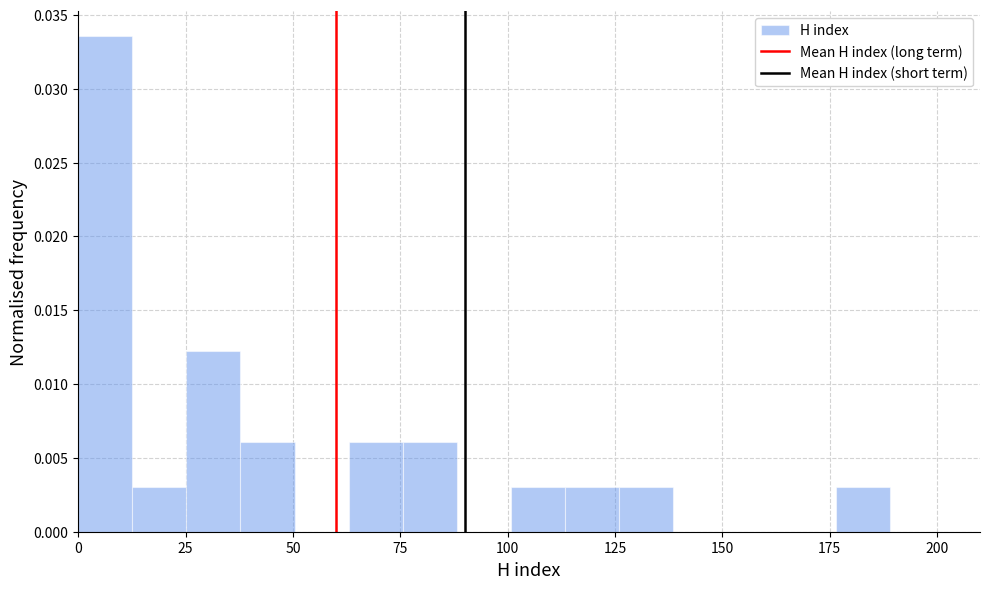

Read against the x-axis, roughly where is the centre of the tallest bar?

5